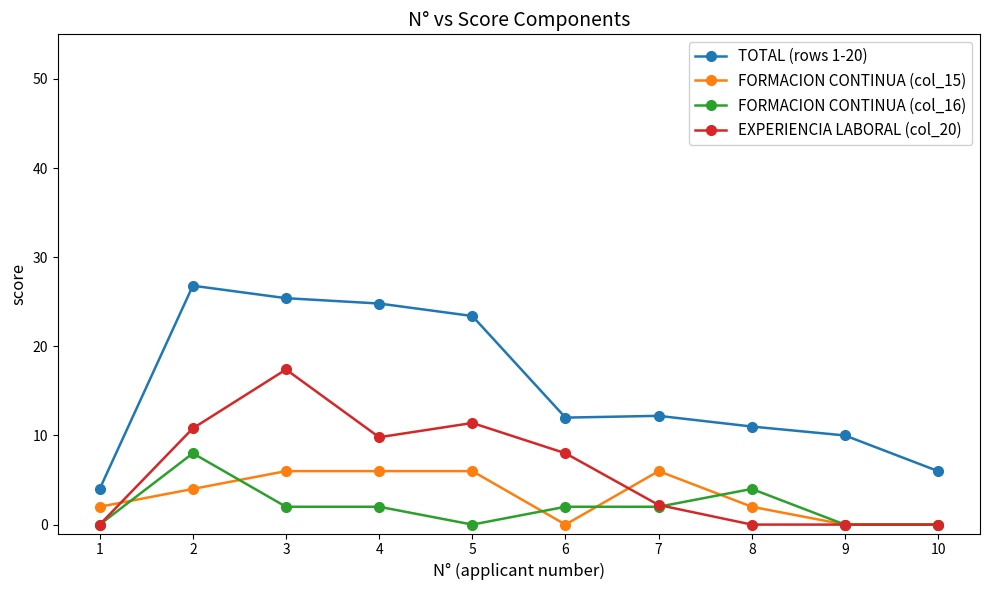

The value of FORMACION CONTINUA (col_15) at 3 is 6.0. True or false?

True